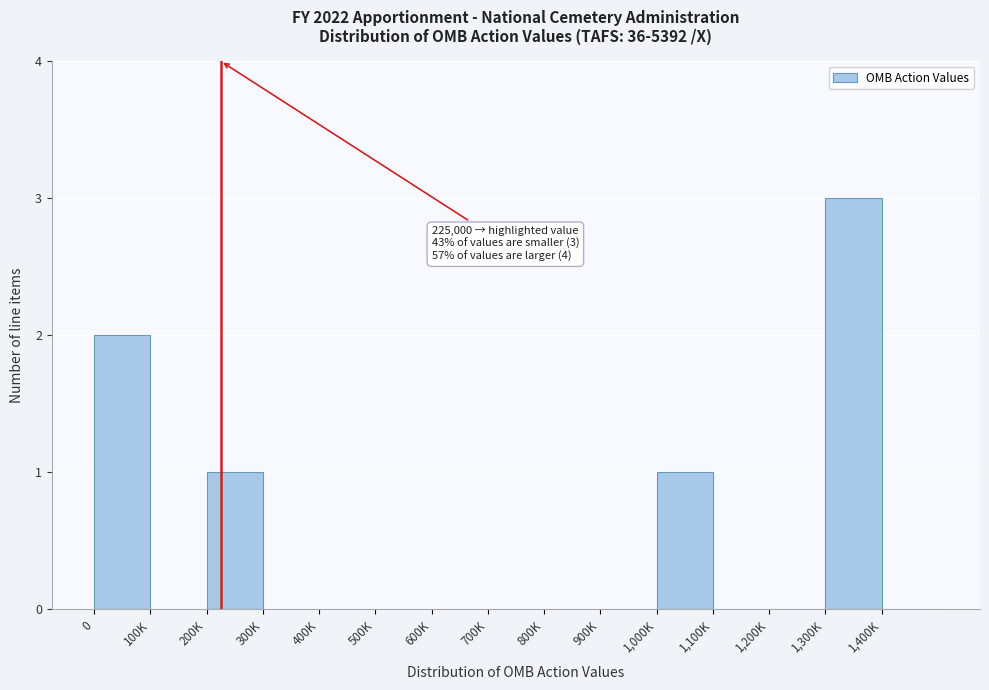

Reading left to right, extract all data points from this chart.

0=2	100K=0	200K=1	300K=0	400K=0	500K=0	600K=0	700K=0	800K=0	900K=0	1,000K=1	1,100K=0	1,200K=0	1,300K=3	1,400K=0